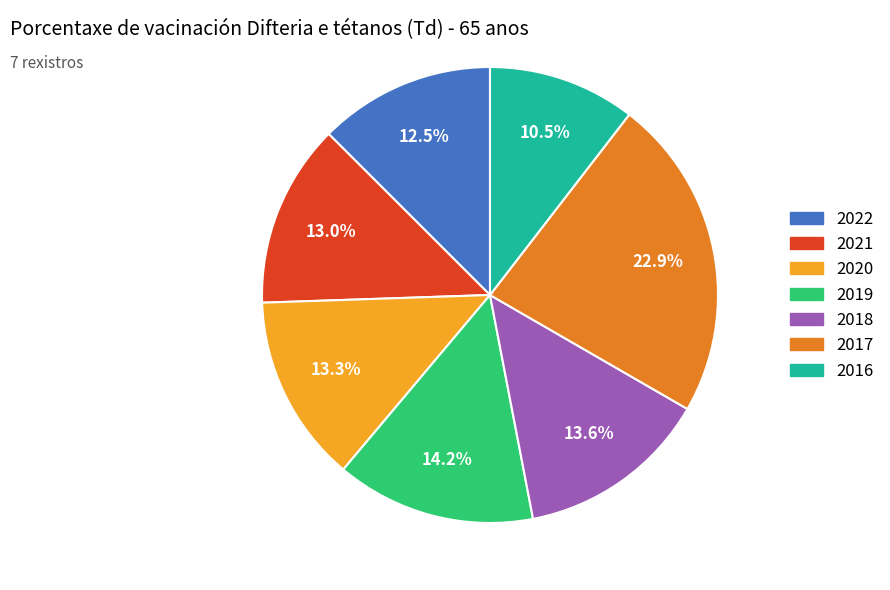

Is it true that 2020 is 13% of the pie?

True